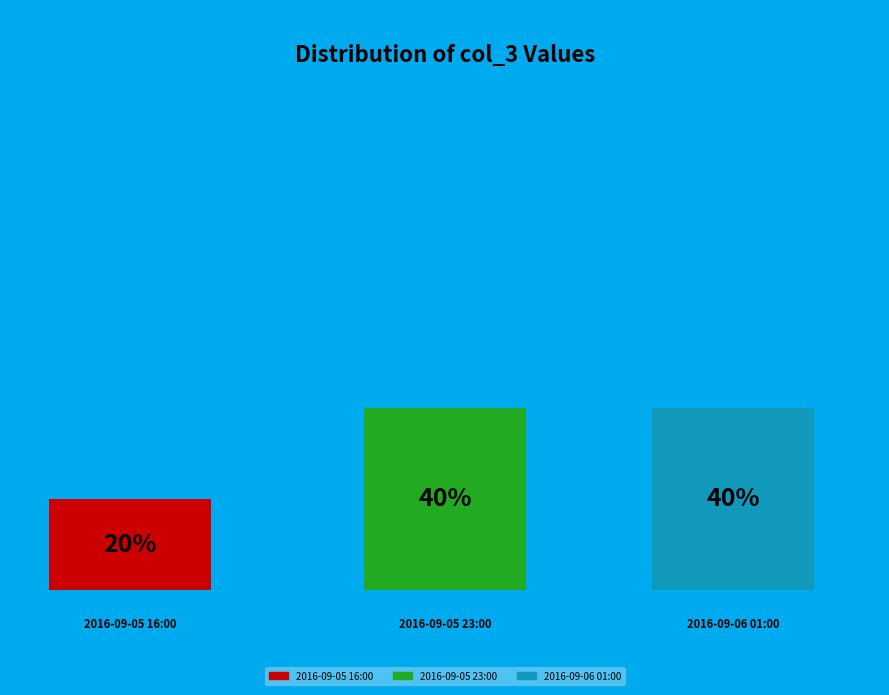

Combined, what portion of the pie is 2016-09-06 01:00 and 2016-09-05 16:00?

60.0%